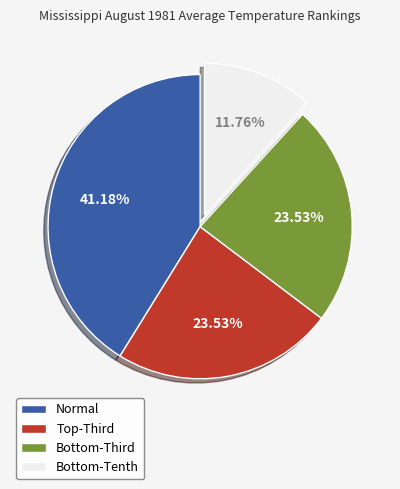

Which slice is the largest?

Normal